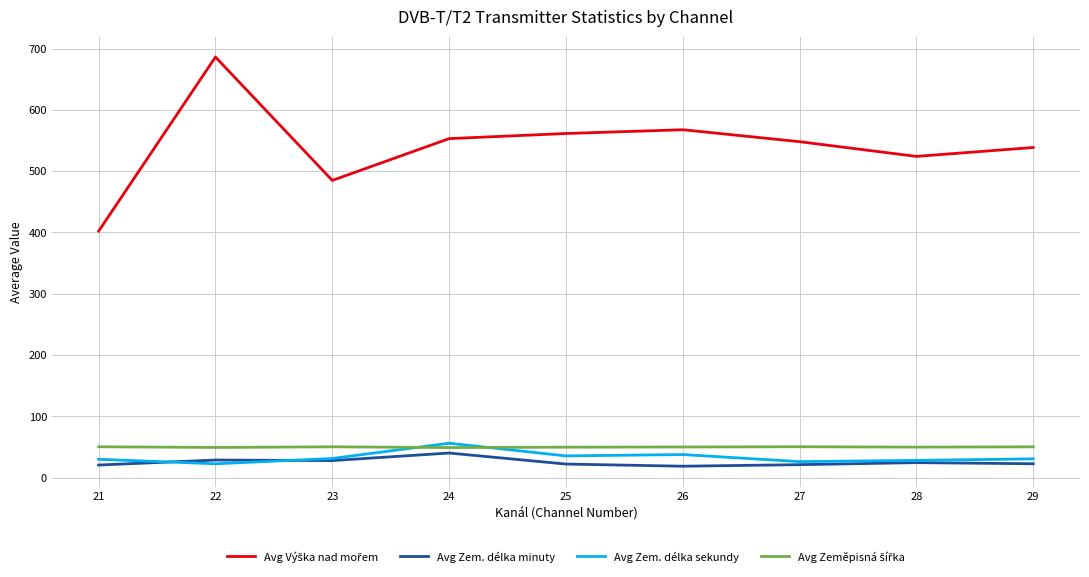

At which category is the sum across all series the highest?

22